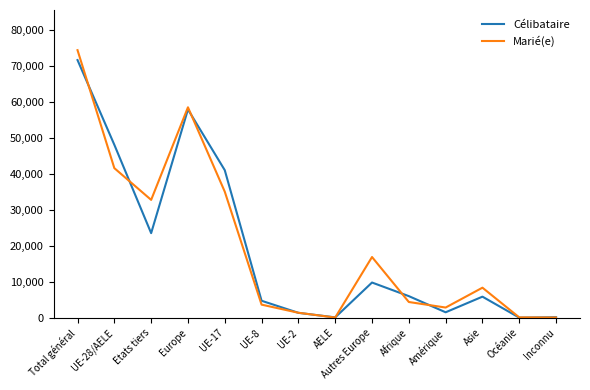

Is the value of Célibataire at Afrique greater than the value of Marié(e) at Inconnu?

Yes